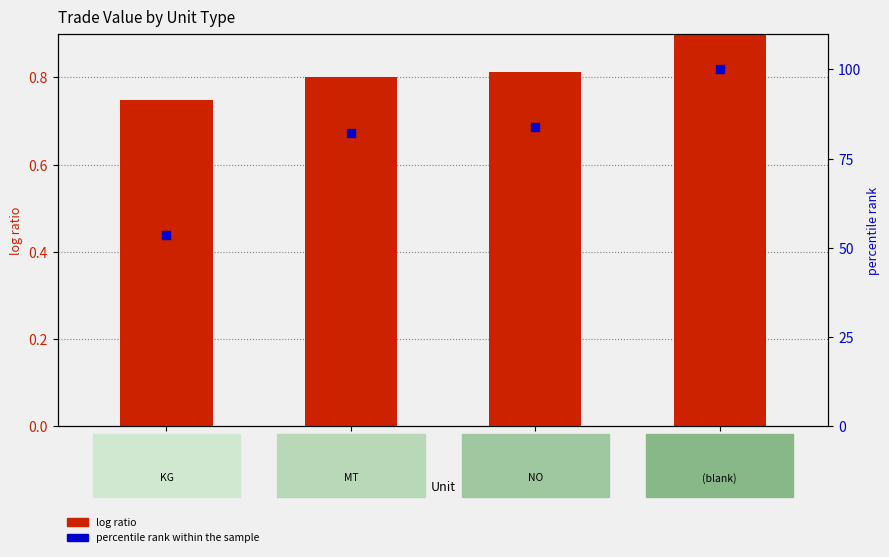

At which category is the sum across all series the highest?

(blank)